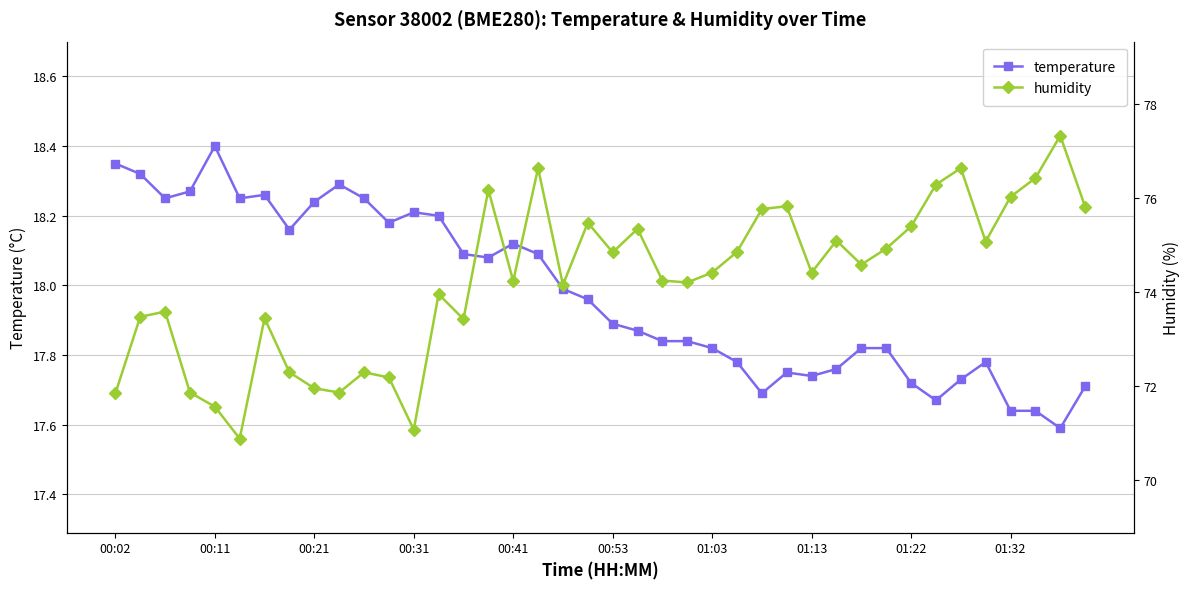

At which category is the sum across all series the highest?

38